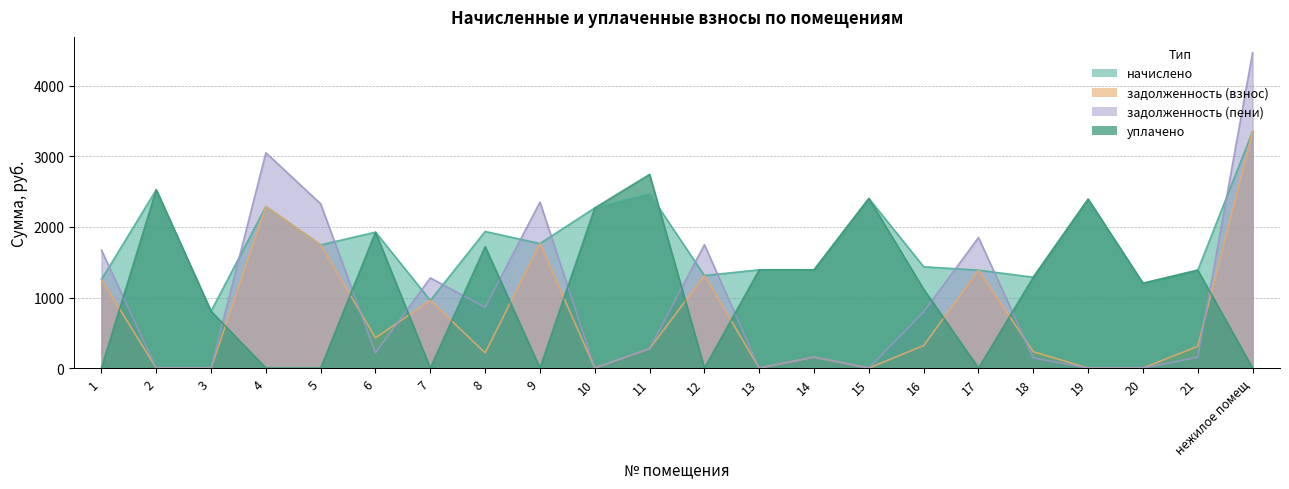

How many interior local peaks does the уплачено series have?

7